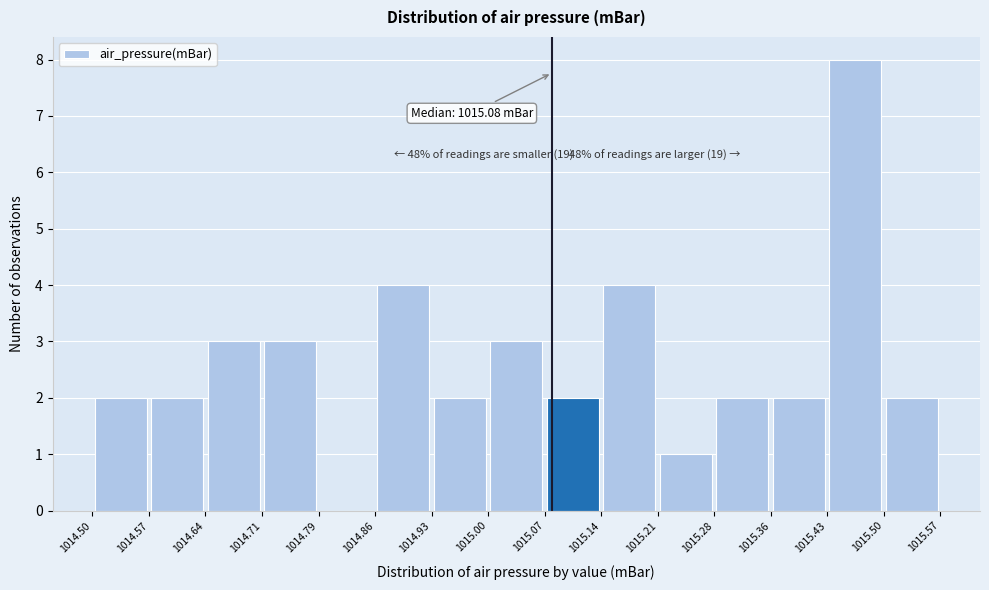

Which range on the x-axis has the tallest bar?

1015.43 to 1015.50